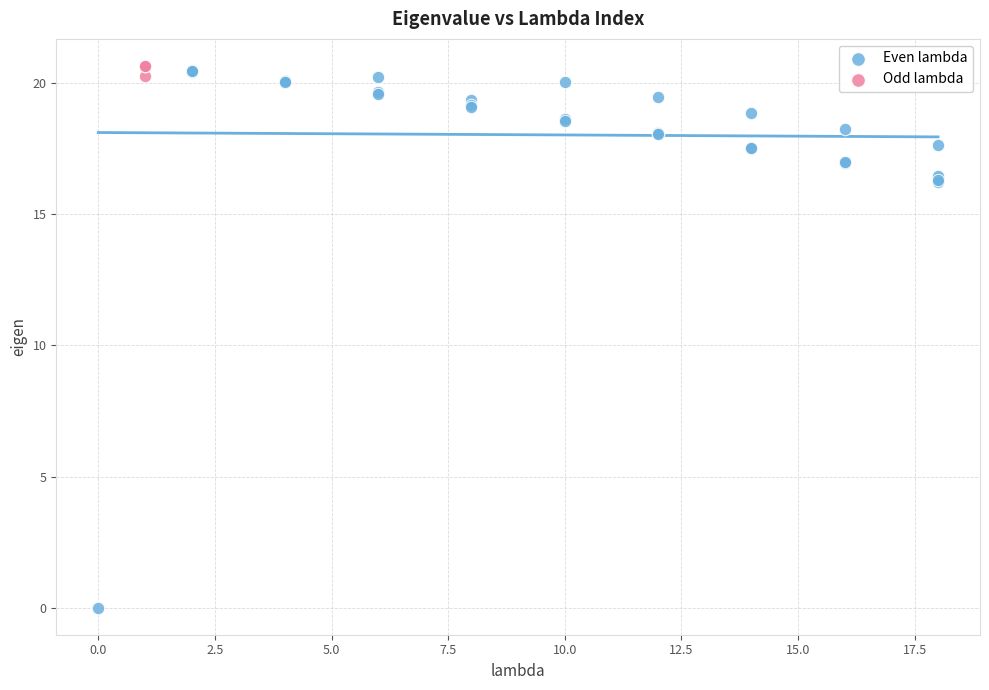

Which series has the widest spread of Y values?

Even lambda